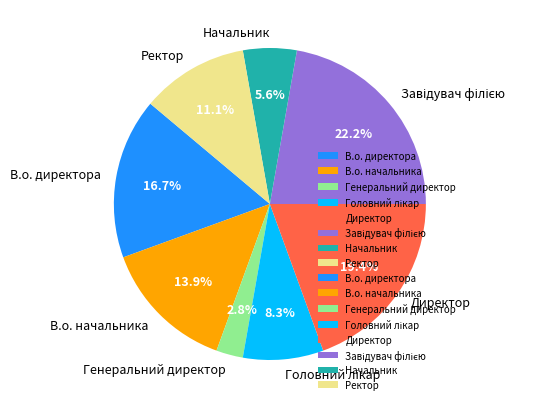

Which category has the smallest portion of the pie?

Генеральний директор